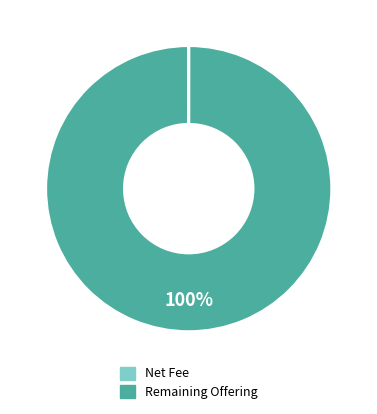

Does any single category account for the majority?

Yes